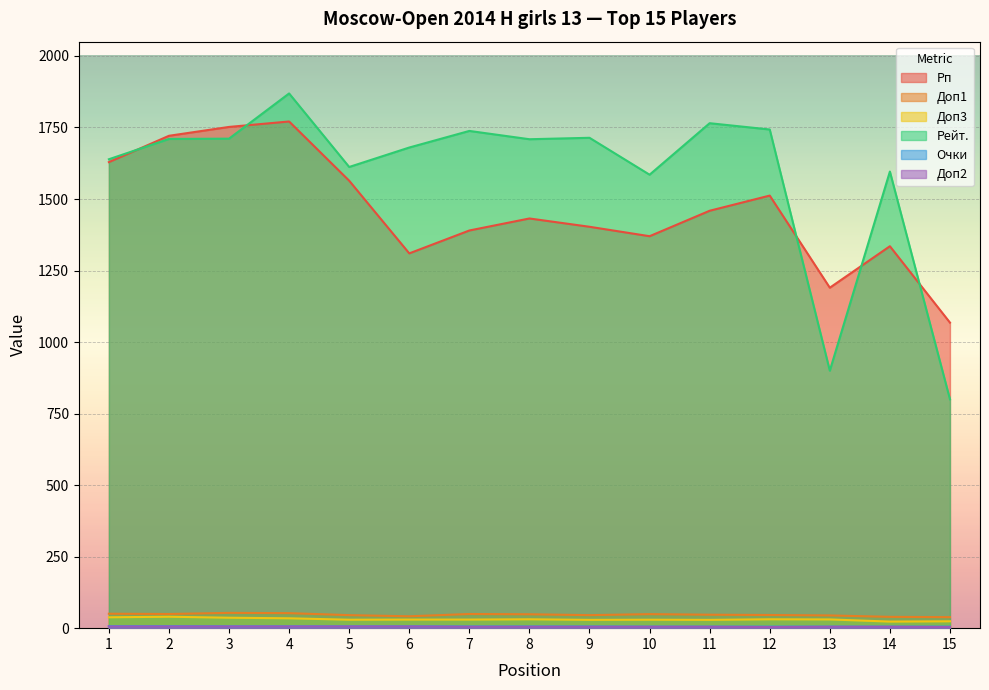

True or false: Рейт. and Доп2 cross at least once.

False